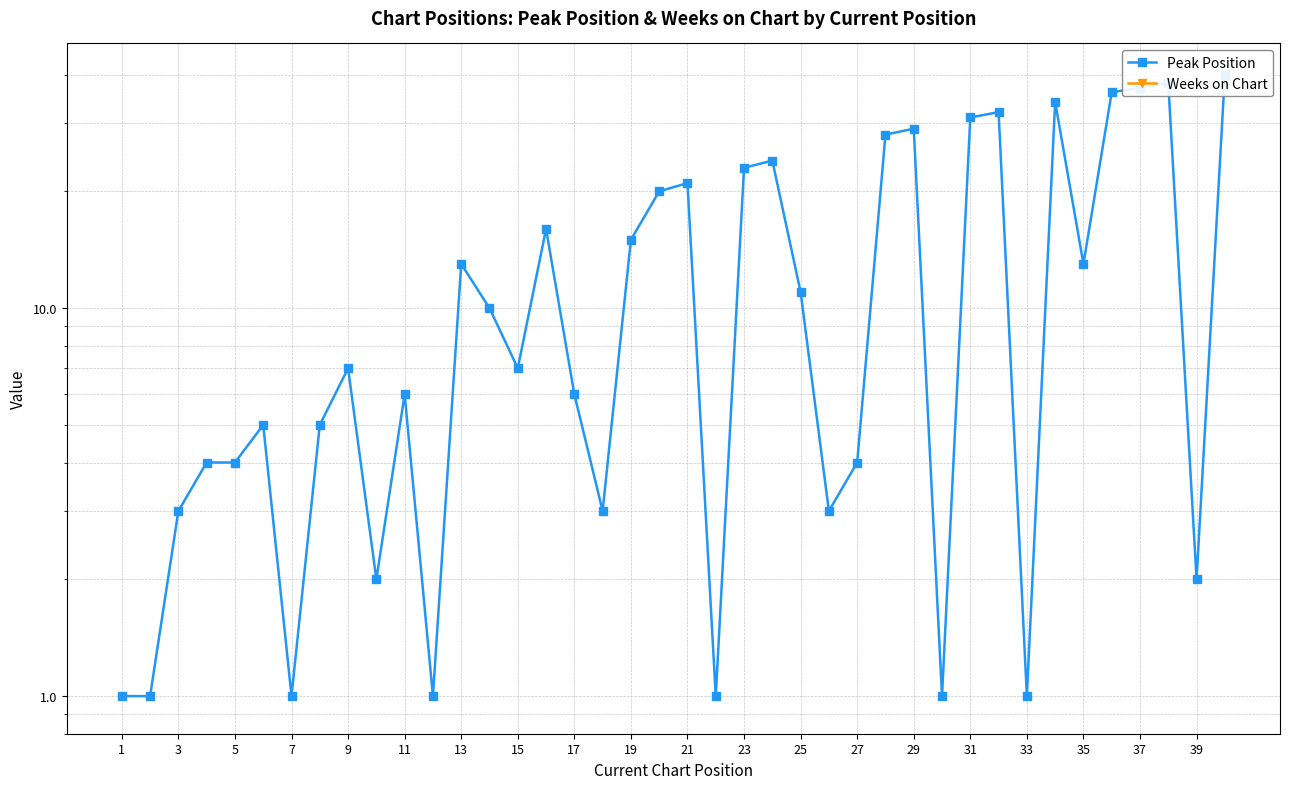

Which series has the largest range (max minus min)?

Peak Position